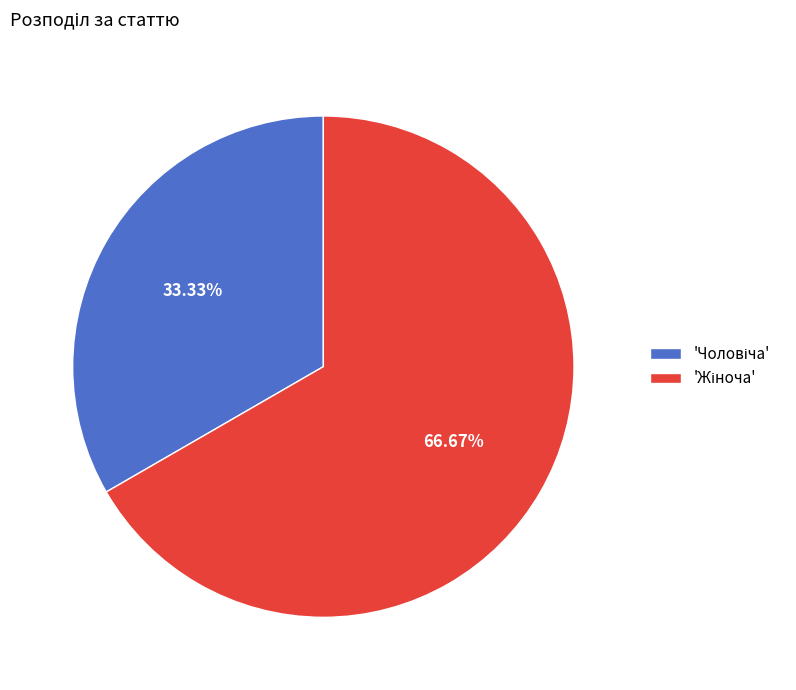

How many segments does this pie chart have?

2